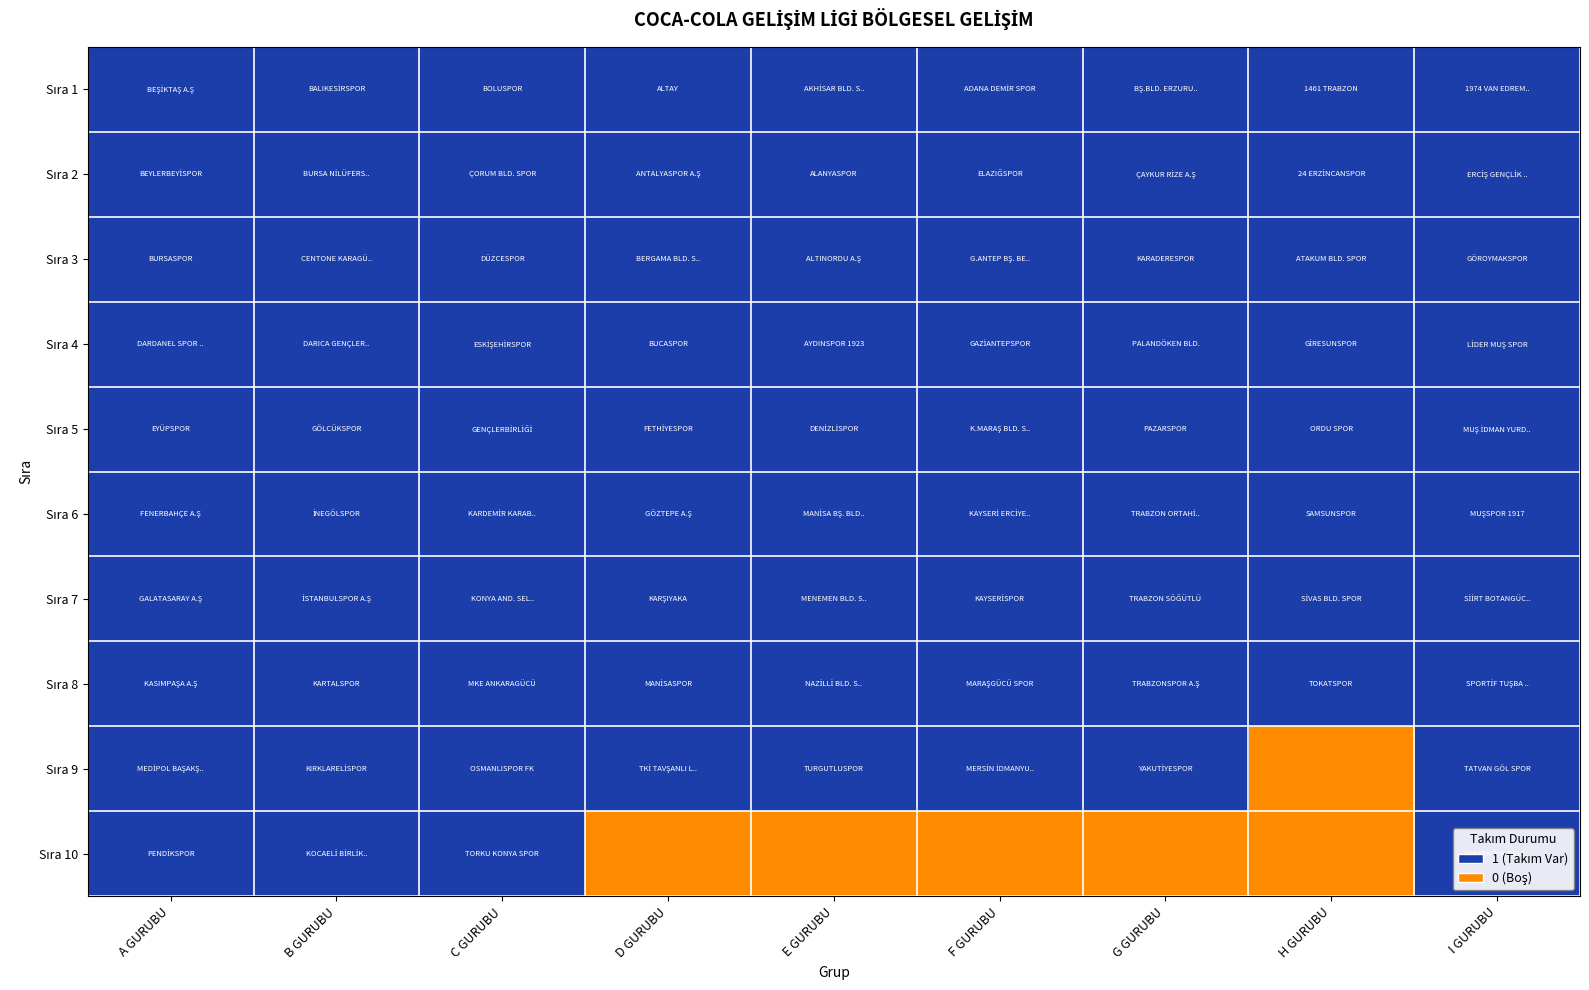

Which series has the largest total across all categories?

Sıra 1